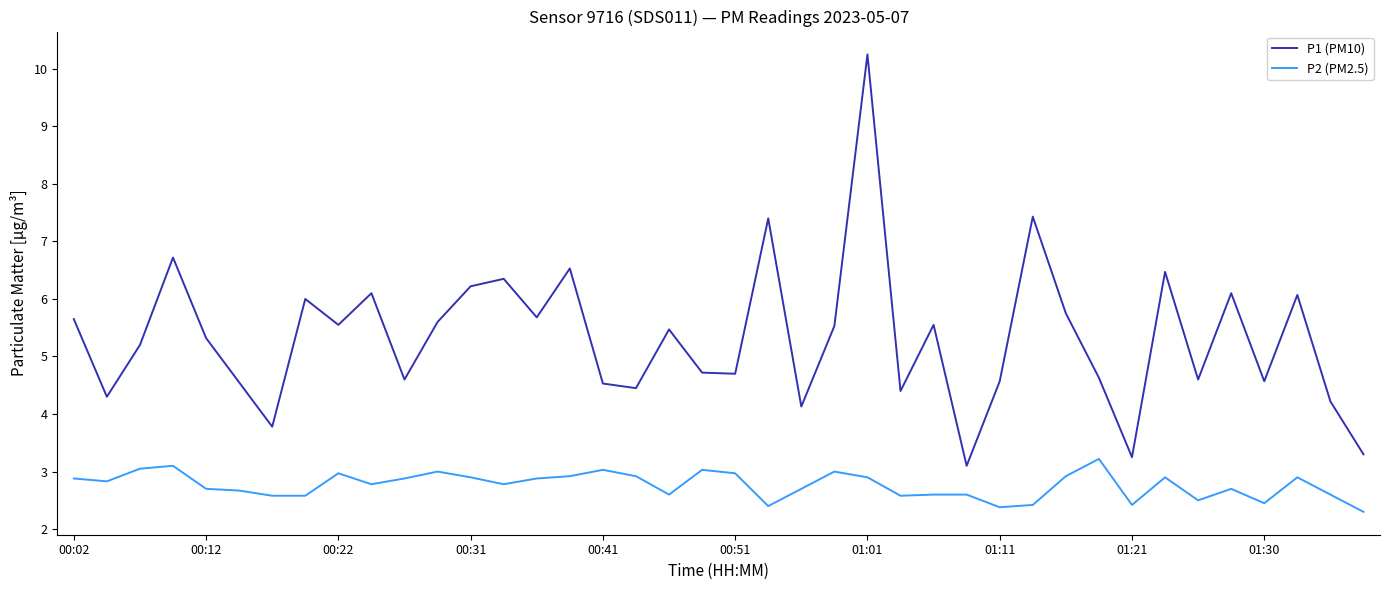

What is the minimum value shown in the chart?

2.3